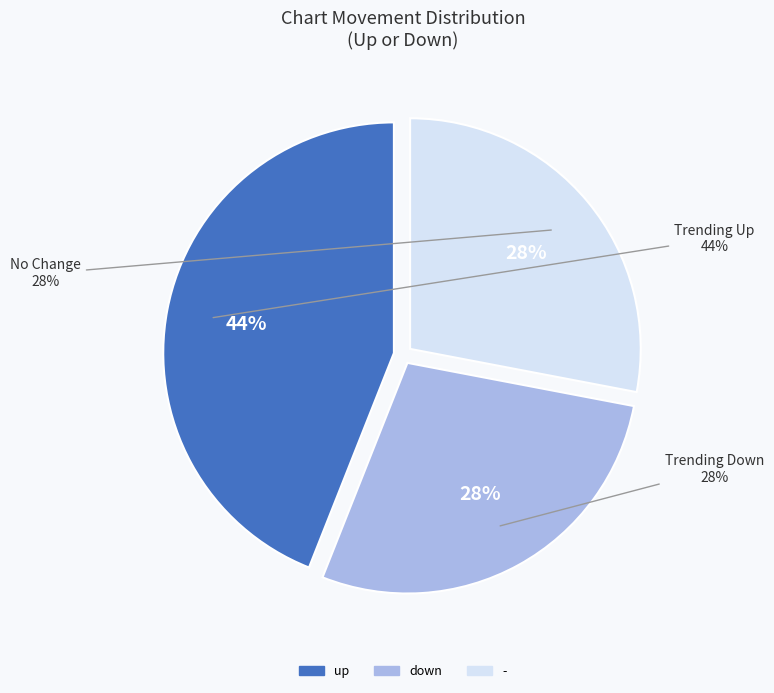

Count the number of slices in the pie.

3